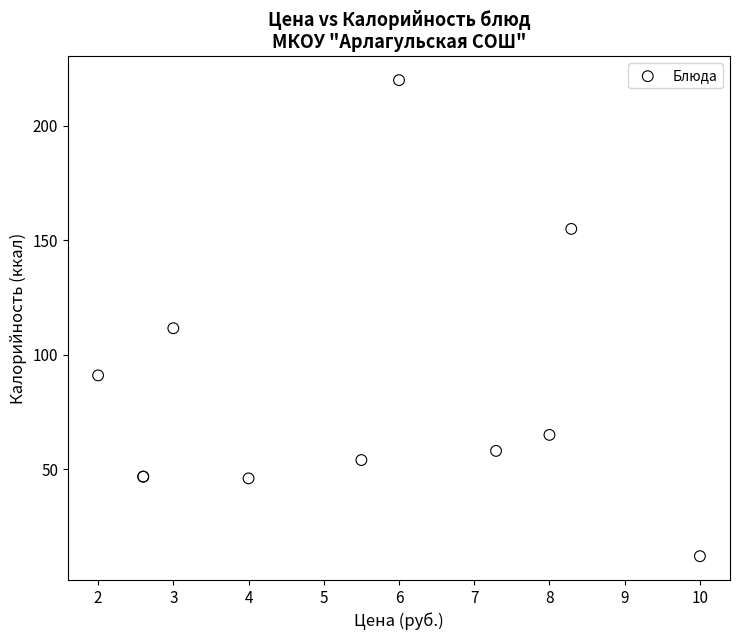

What Y value in the scatter plot is closest to 116?

111.6